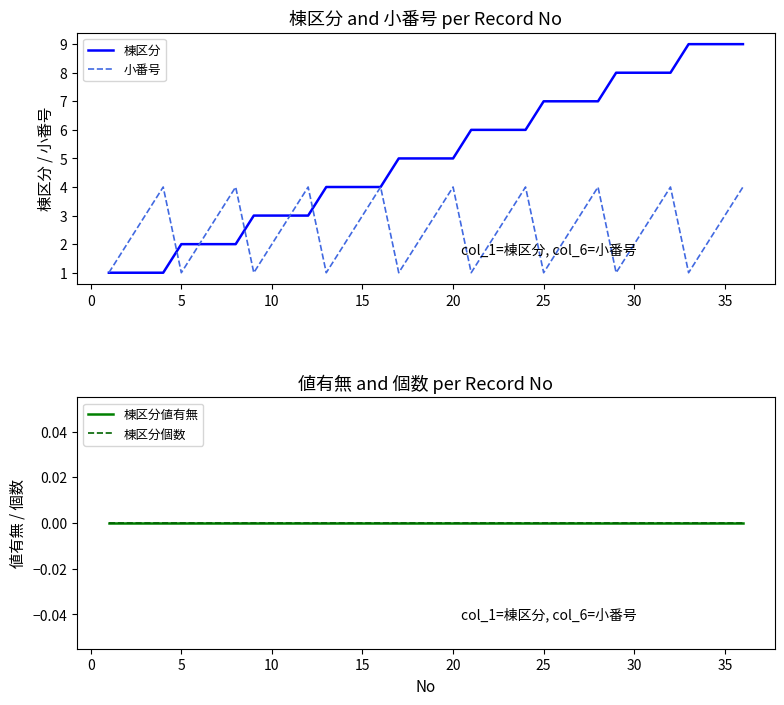

What are all the series names shown in the legend?

棟区分, 小番号, 棟区分値有無, 棟区分個数